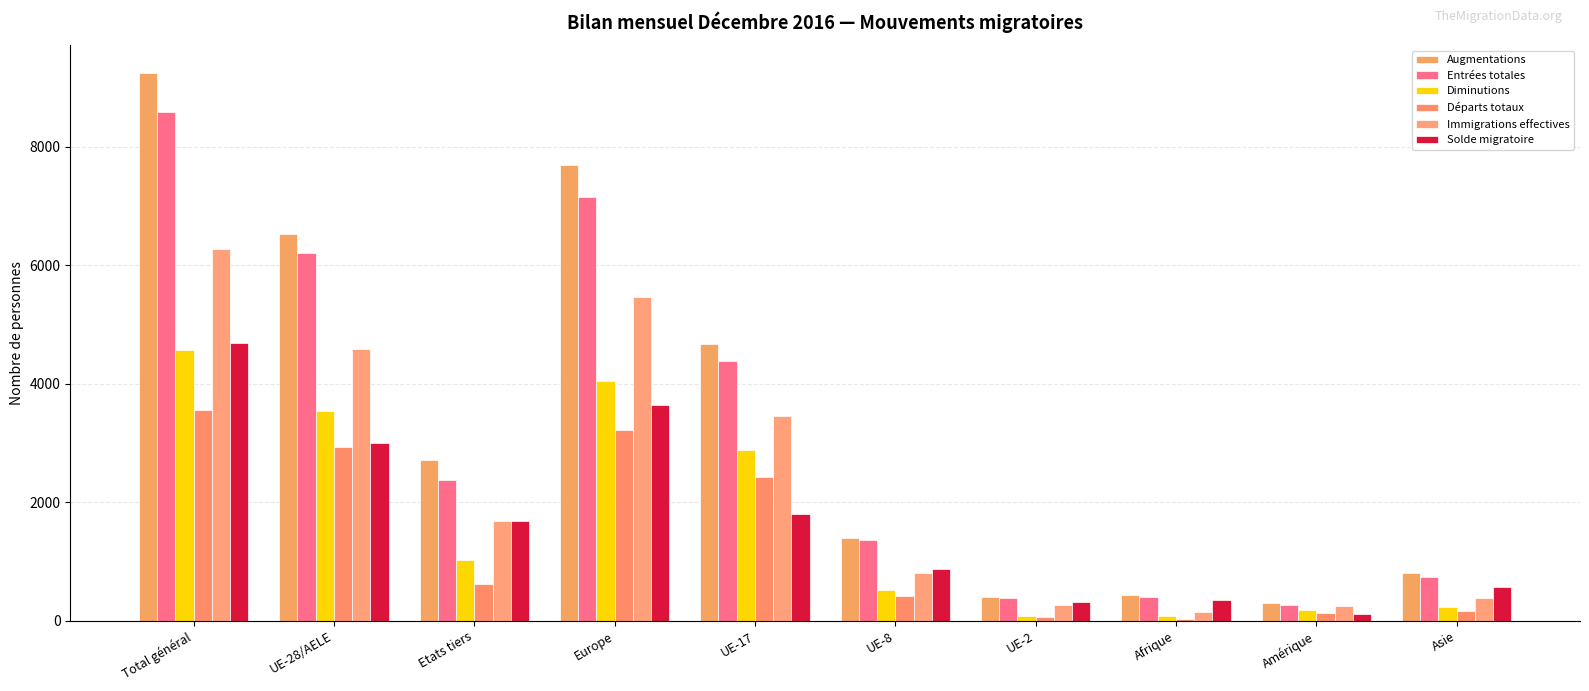

Does the chart contain stacked bars?

No